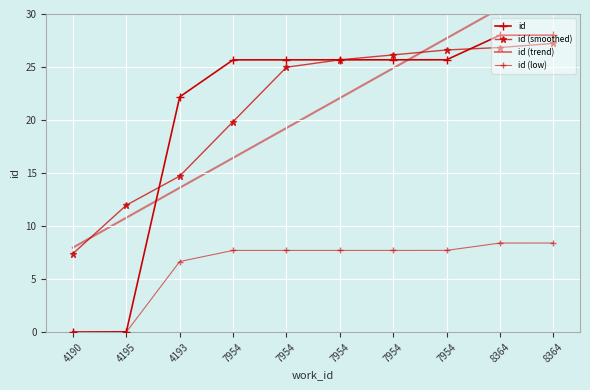

How many lines are shown in the chart?

4